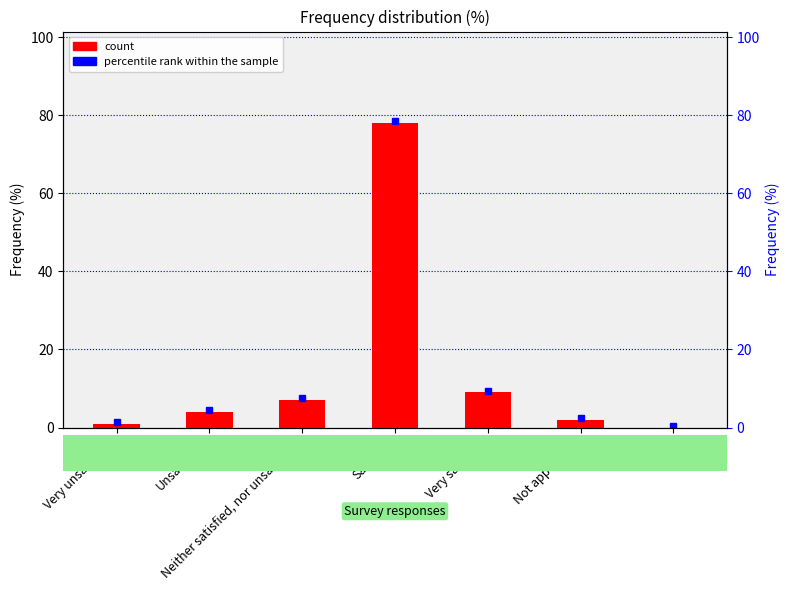

What is the difference between the values at Not applicable and DK/RA?

2